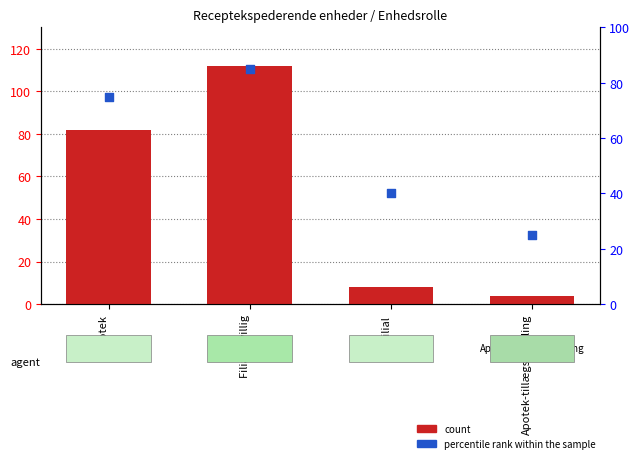

Which series reaches the minimum Y coordinate?

count